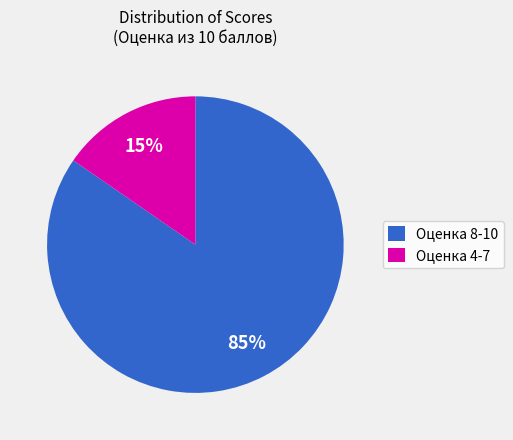

Is it true that Оценка 4-7 is 1% of the pie?

False